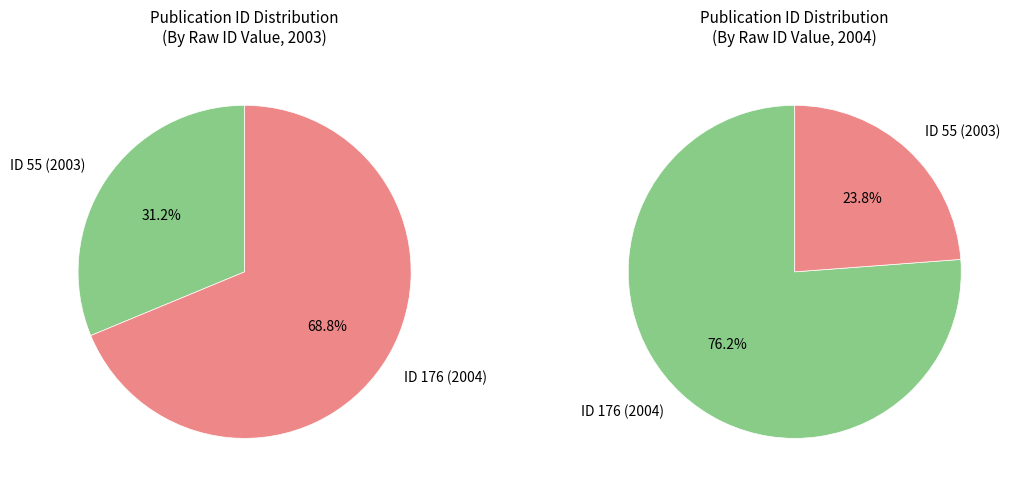

What is the change in value from Recetario nahua de Morelos, No. 4 to Cocina tradicional morelense, No. 43?

+121